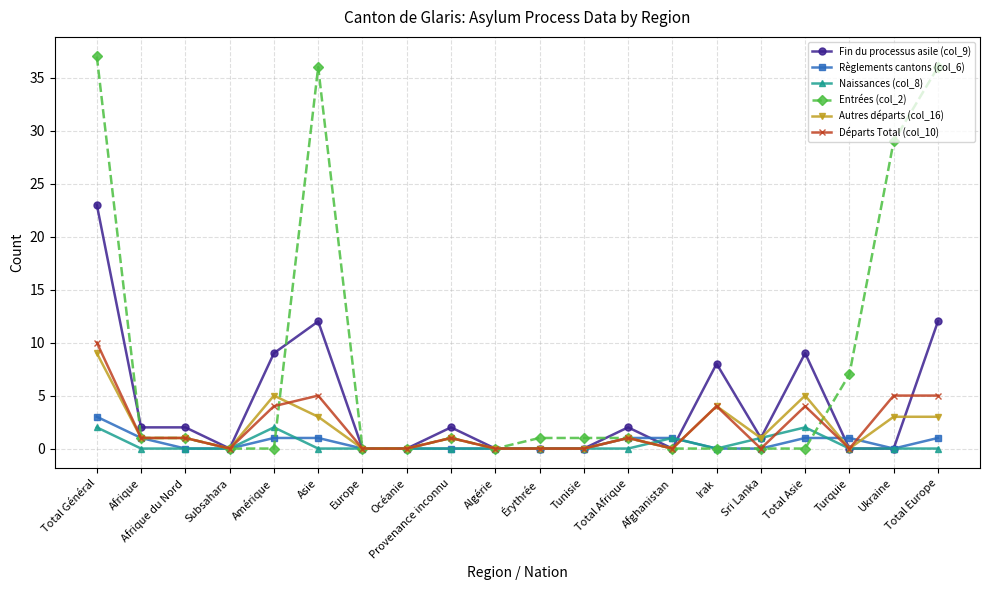

What is the spread (max minus min) of values at Asie?

36